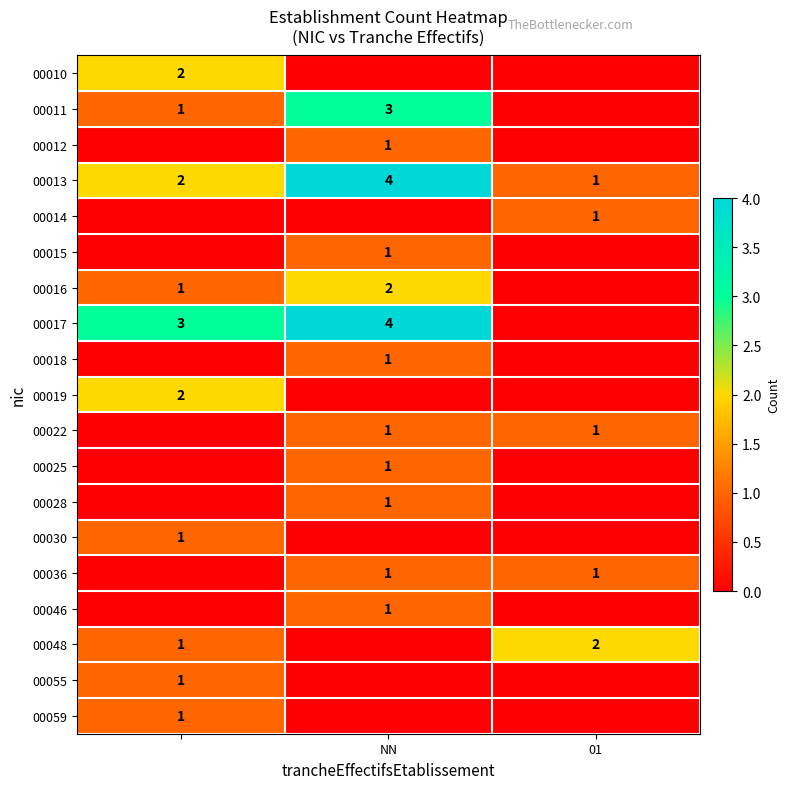

What is the sum of the 00013 values at 01 and NN?

5